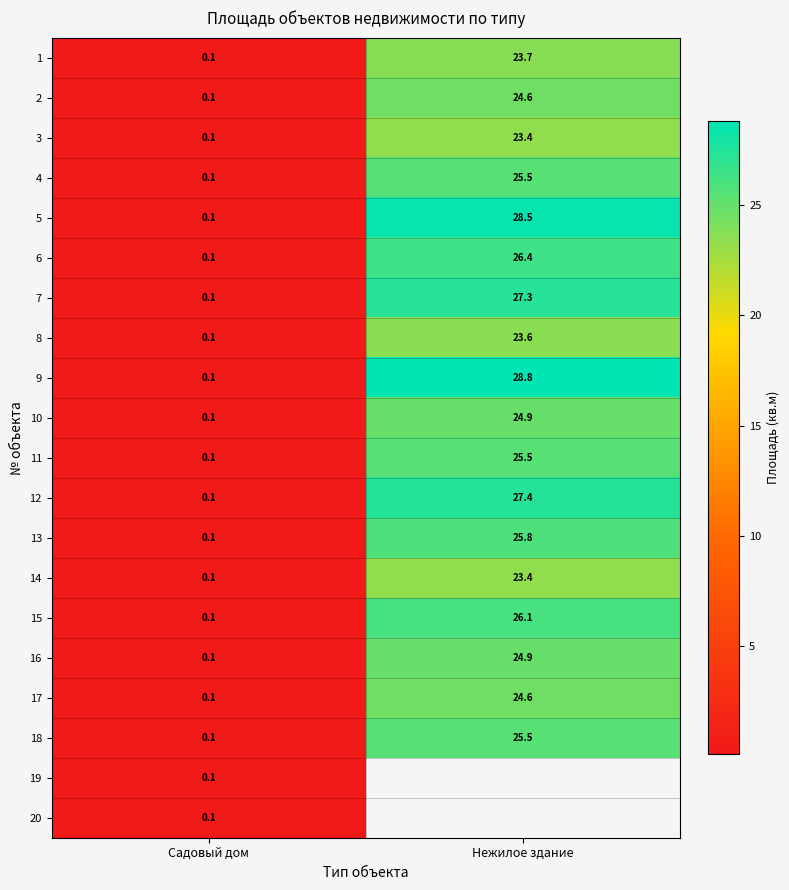

How many values in the 4 series exceed 25?

1